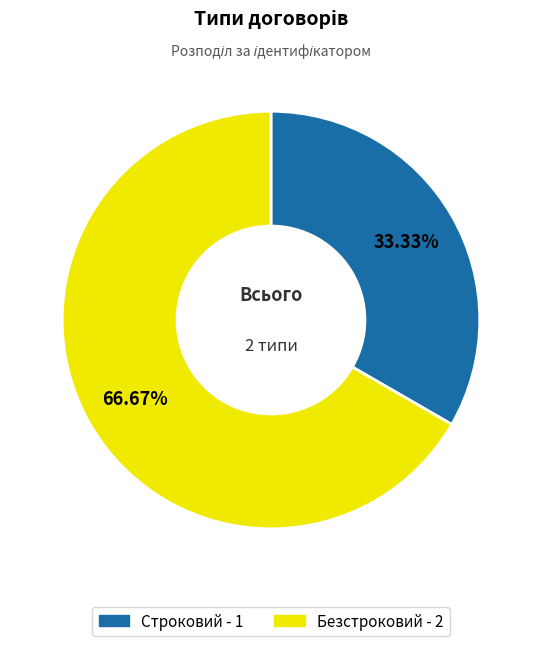

Does Безстроковий represent more than half of the total?

Yes